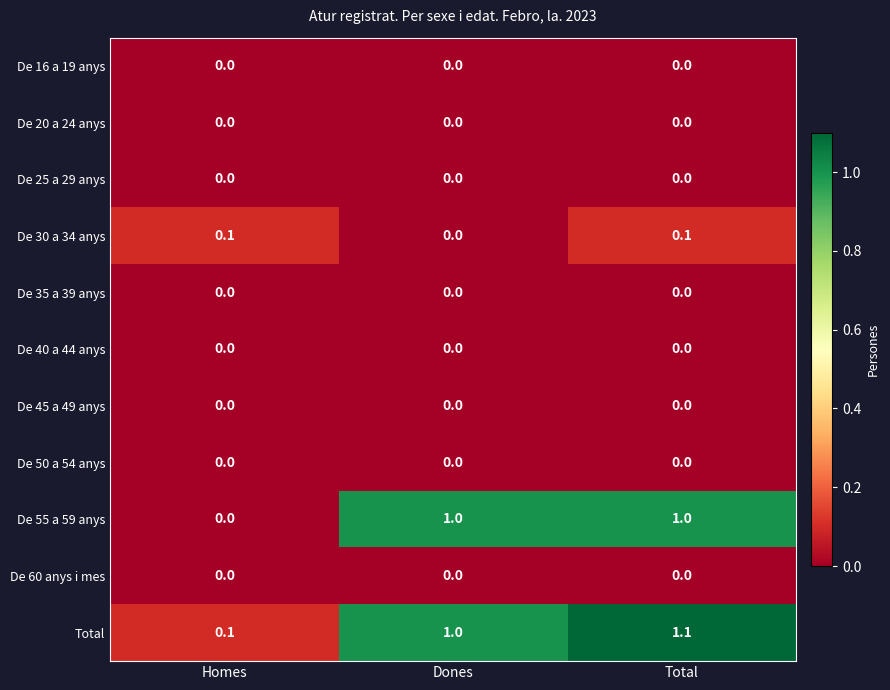

At which category does the chart reach its peak across all series?

Total